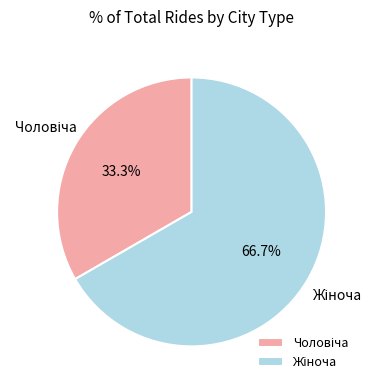

To the nearest percent, what is the difference between the largest and smallest slice percentages?

33%